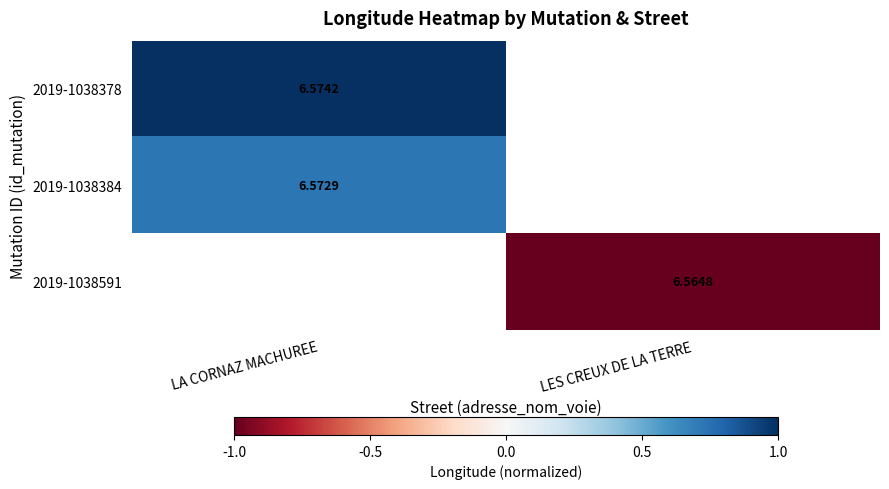

Rank the categories by 2019-1038378 value from lowest to highest.

LA CORNAZ MACHUREE, LES CREUX DE LA TERRE